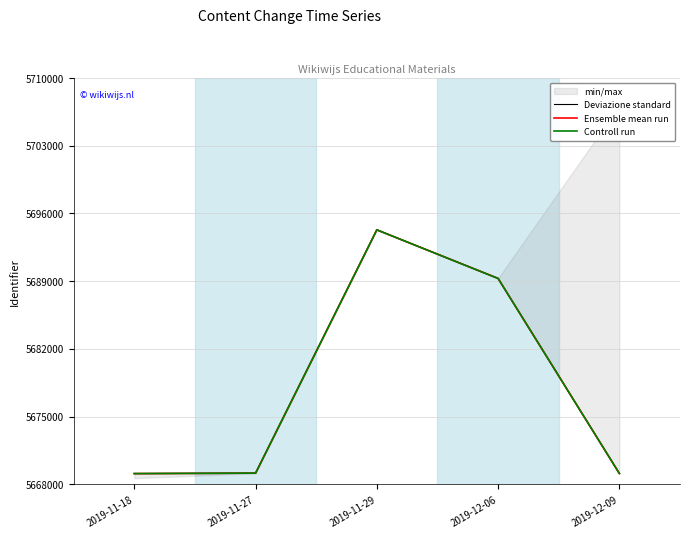

Which series has the largest range (max minus min)?

Deviazione standard